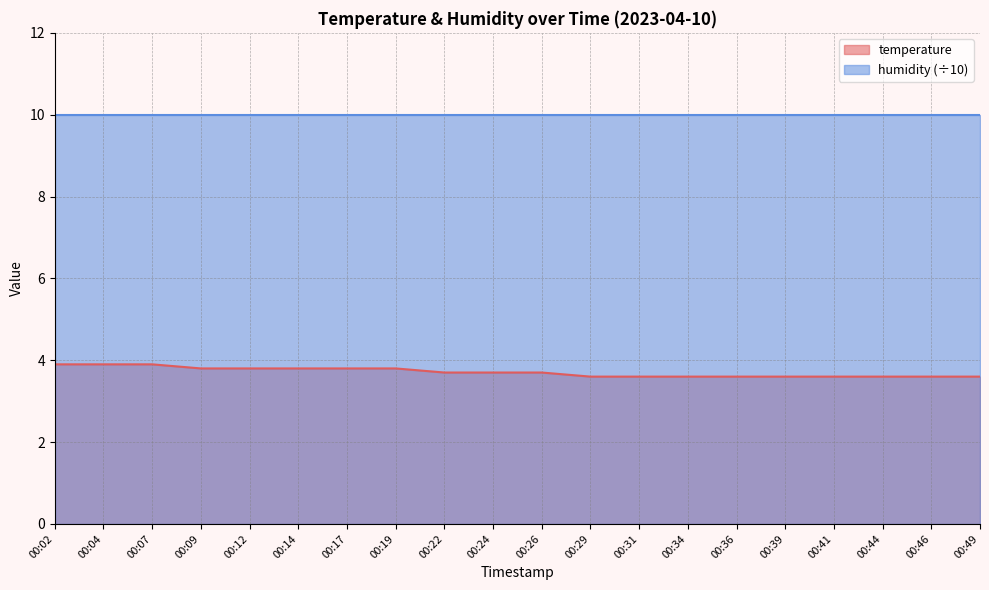

What is the sum of the values at 00:14 and 00:31?

7.4